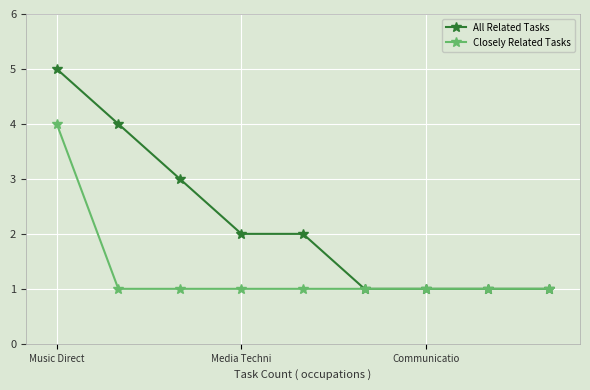

Which series has the largest total across all categories?

All Related Tasks